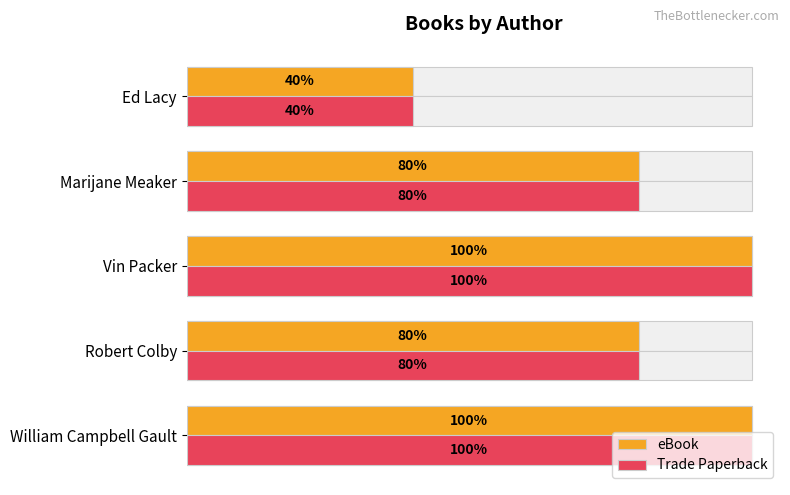

List the series in order of their peak value, highest first.

eBook, Trade Paperback